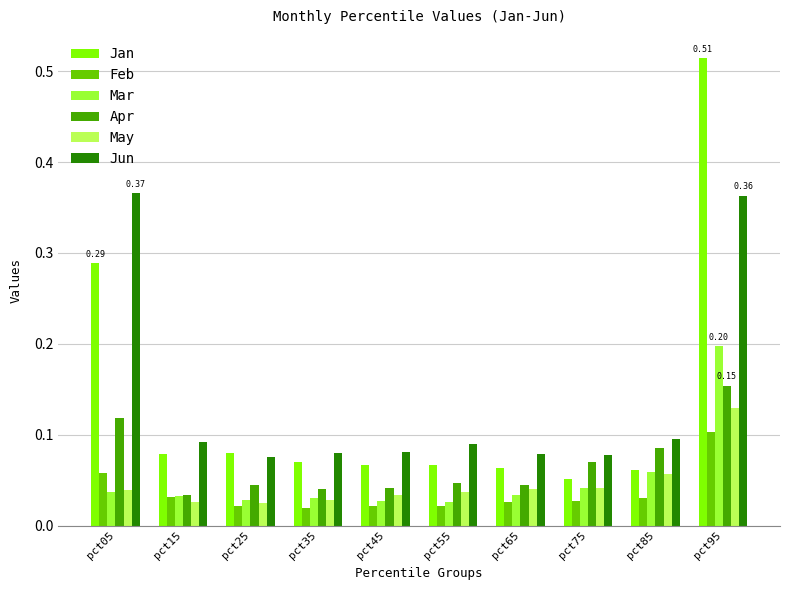

Rank the series by their maximum value, from highest to lowest.

Jan, Jun, Mar, Apr, May, Feb